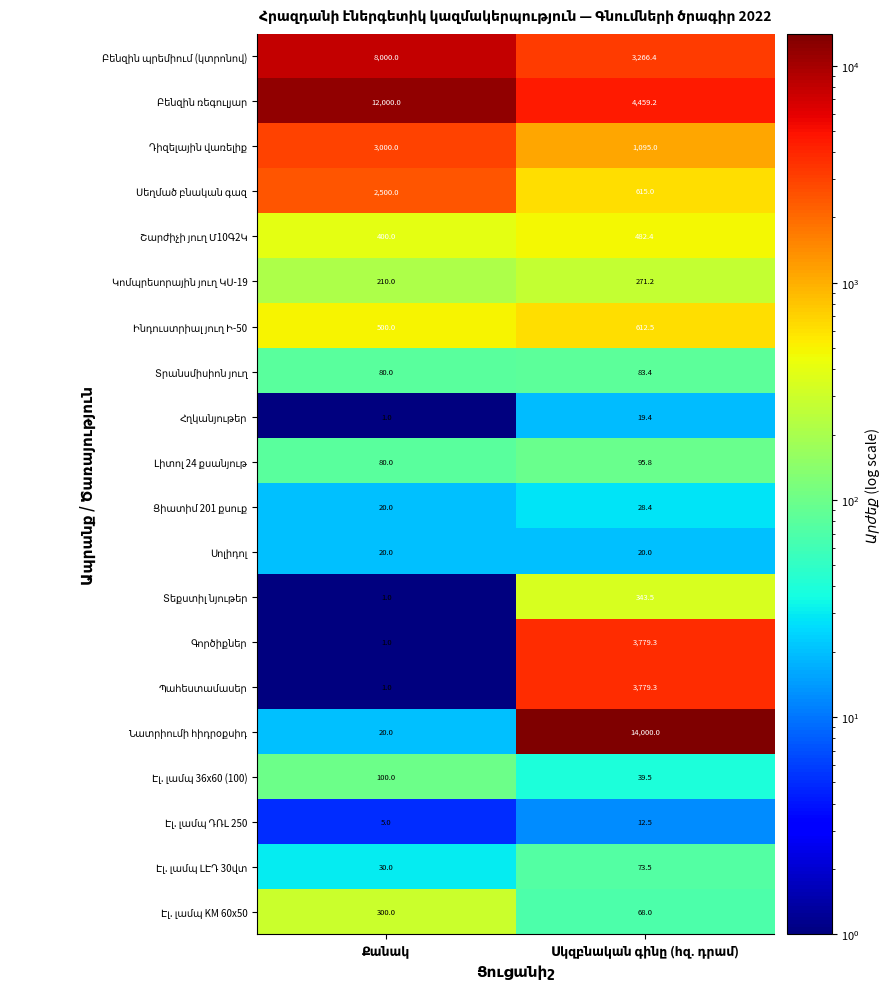

What is the maximum value shown in the chart?

14000.0